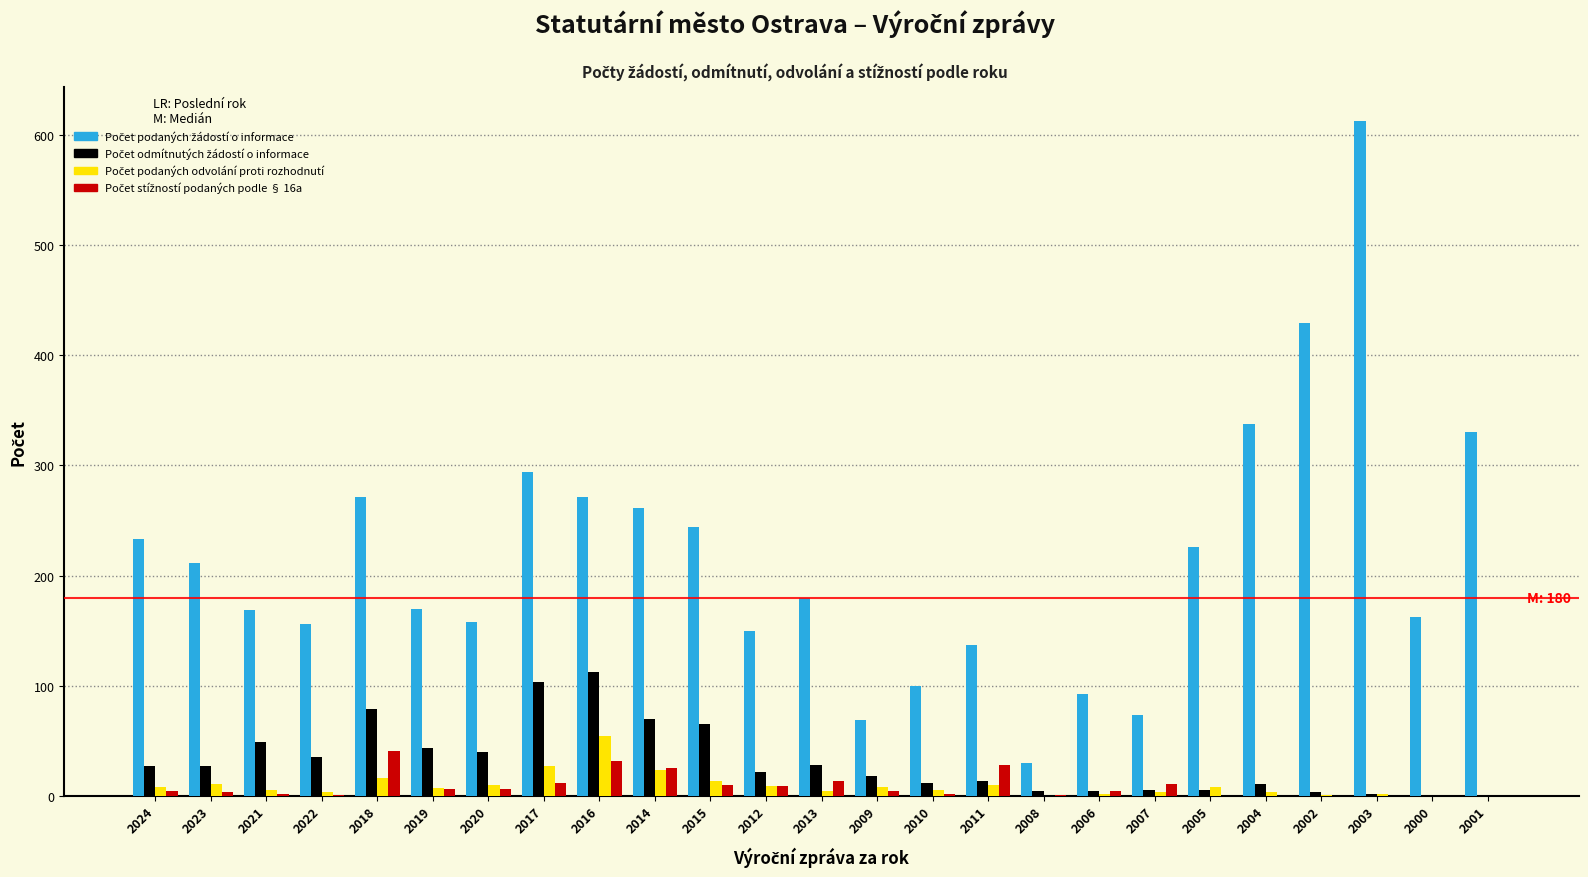

What is the greatest value displayed?

613